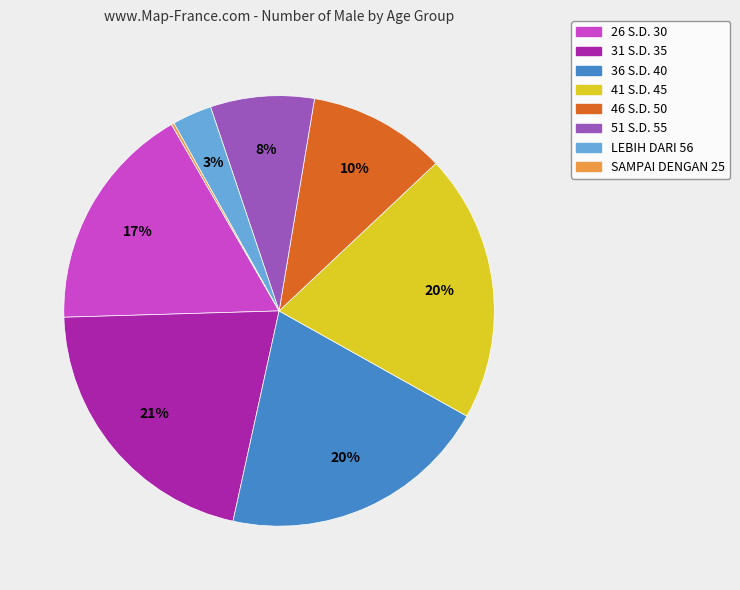

To the nearest percent, what percentage of the pie is LEBIH DARI 56?

3%